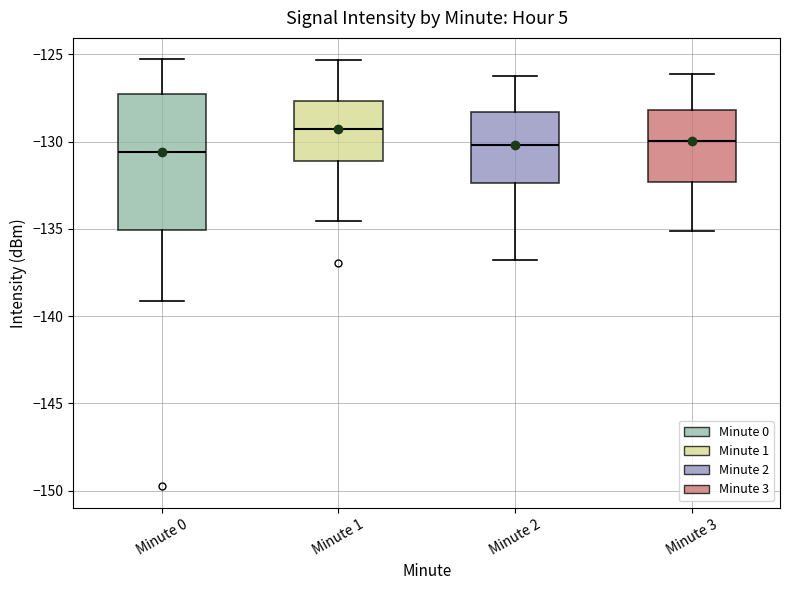

Reading left to right, read every box against the y-axis: the position of its median line, the range the box covers, and the ends of its whiskers. The values are not printed on the chart, so give them approximately, as read against the axis.

Minute 0: median -130.5, box -135.0 to -127.5, whiskers -139.0 to -125.5
Minute 1: median -129.5, box -131.0 to -127.5, whiskers -134.5 to -125.5
Minute 2: median -130.0, box -132.5 to -128.5, whiskers -137.0 to -126.0
Minute 3: median -130.0, box -132.5 to -128.0, whiskers -135.0 to -126.0